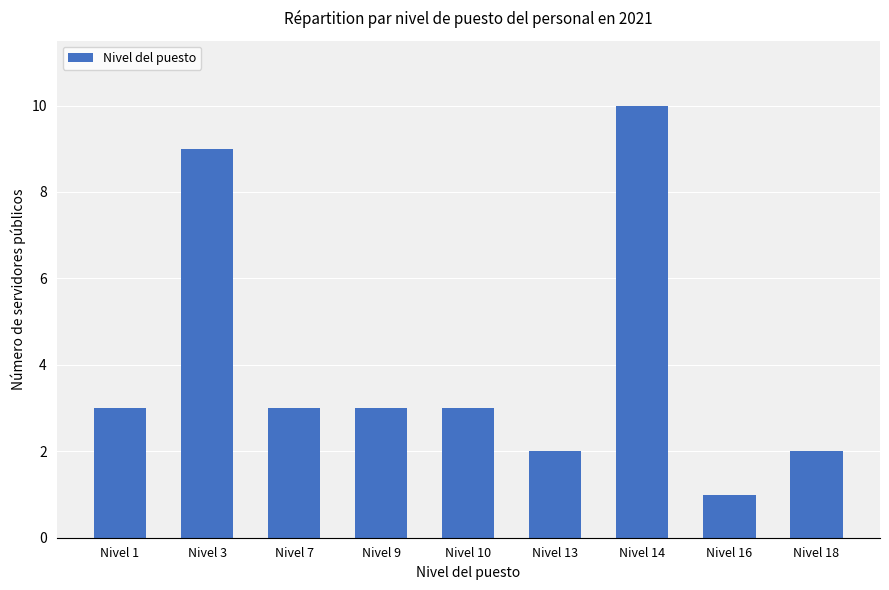

Reading right to left, what are all the values shown in this chart?

2	1	10	2	3	3	3	9	3